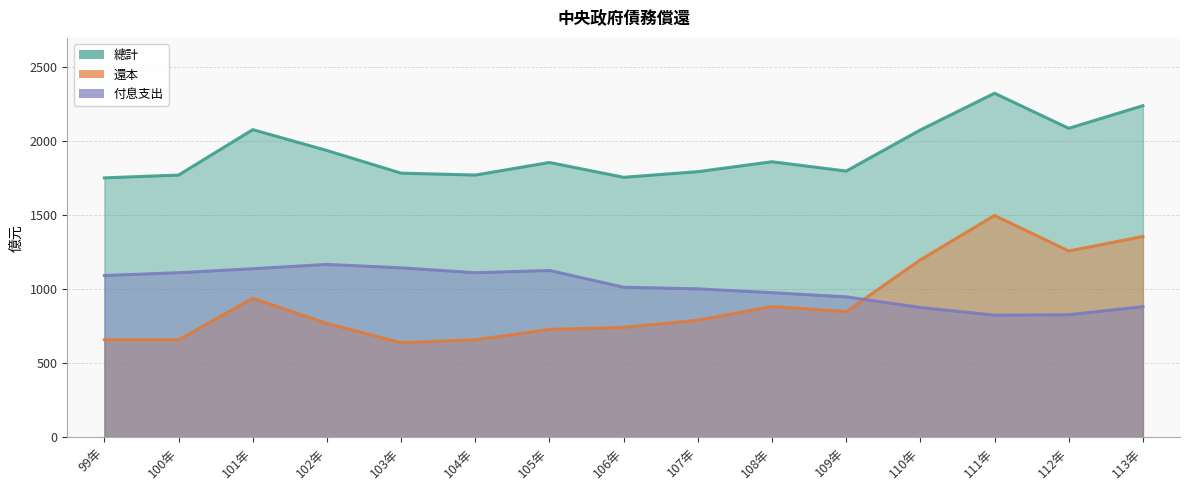

At which category is the sum across all series the highest?

111年